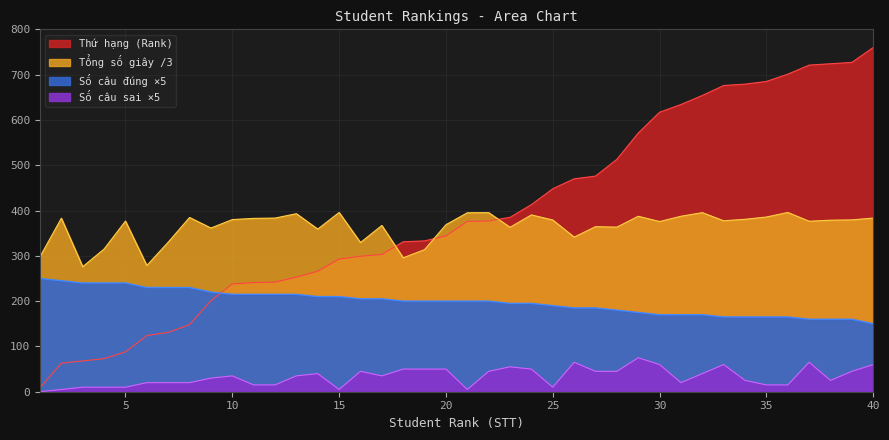

Which category has the highest value in the Số câu đúng (Correct) series?

1